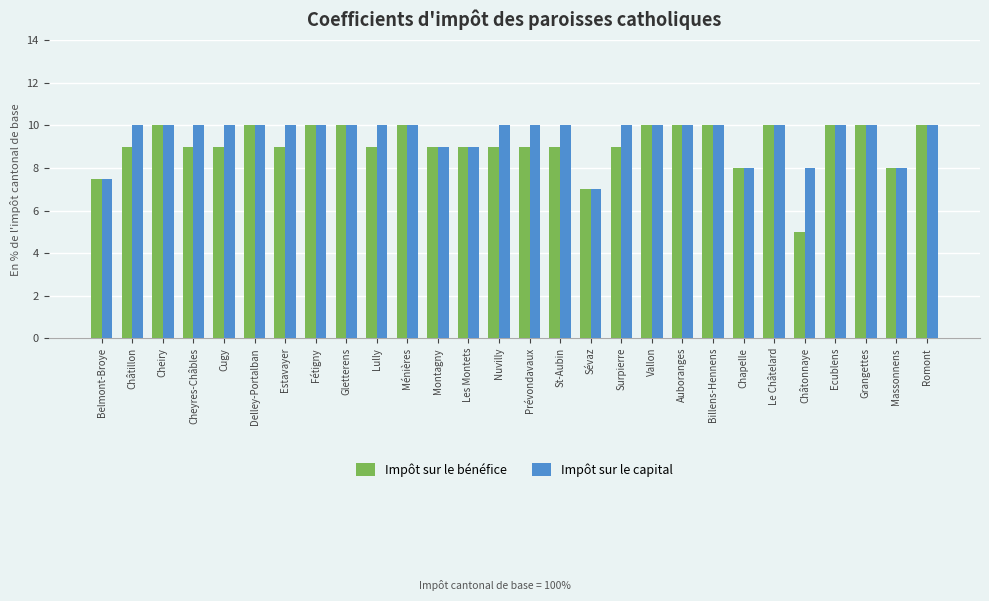

Reading left to right, what are all the values shown in this chart?

Impôt sur le bénéfice: Belmont-Broye=7.5	Châtillon=9.0	Cheiry=10.0	Cheyres-Châbles=9.0	Cugy=9.0	Delley-Portalban=10.0	Estavayer=9.0	Fétigny=10.0	Gletterens=10.0	Lully=9.0	Ménières=10.0	Montagny=9.0	Les Montets=9.0	Nuvilly=9.0	Prévondavaux=9.0	St-Aubin=9.0	Sévaz=7.0	Surpierre=9.0	Vallon=10.0	Auboranges=10.0	Billens-Hennens=10.0	Chapelle=8.0	Le Châtelard=10.0	Châtonnaye=5.0	Ecublens=10.0	Grangettes=10.0	Massonnens=8.0	Romont=10.0
Impôt sur le capital: Belmont-Broye=7.5	Châtillon=10.0	Cheiry=10.0	Cheyres-Châbles=10.0	Cugy=10.0	Delley-Portalban=10.0	Estavayer=10.0	Fétigny=10.0	Gletterens=10.0	Lully=10.0	Ménières=10.0	Montagny=9.0	Les Montets=9.0	Nuvilly=10.0	Prévondavaux=10.0	St-Aubin=10.0	Sévaz=7.0	Surpierre=10.0	Vallon=10.0	Auboranges=10.0	Billens-Hennens=10.0	Chapelle=8.0	Le Châtelard=10.0	Châtonnaye=8.0	Ecublens=10.0	Grangettes=10.0	Massonnens=8.0	Romont=10.0